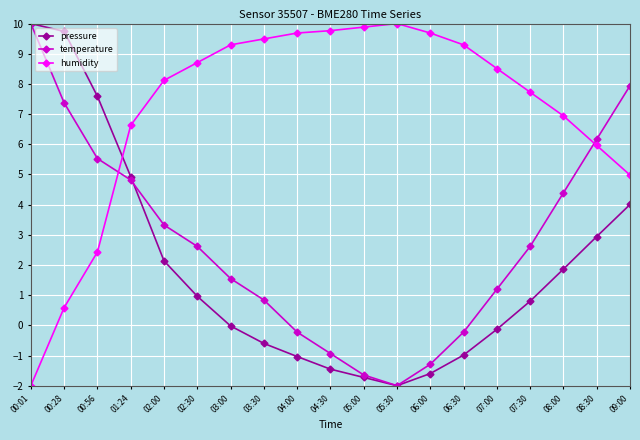

At which label does temperature first exceed 2?

00:01